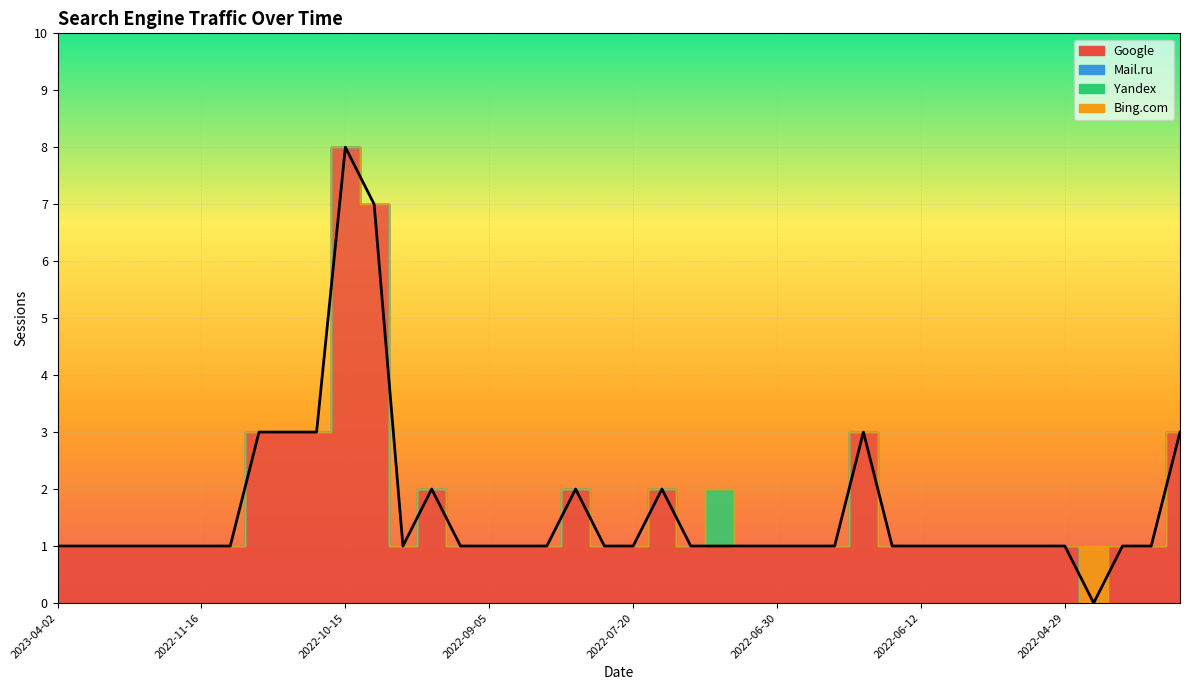

What is the sum of all Google values?

65